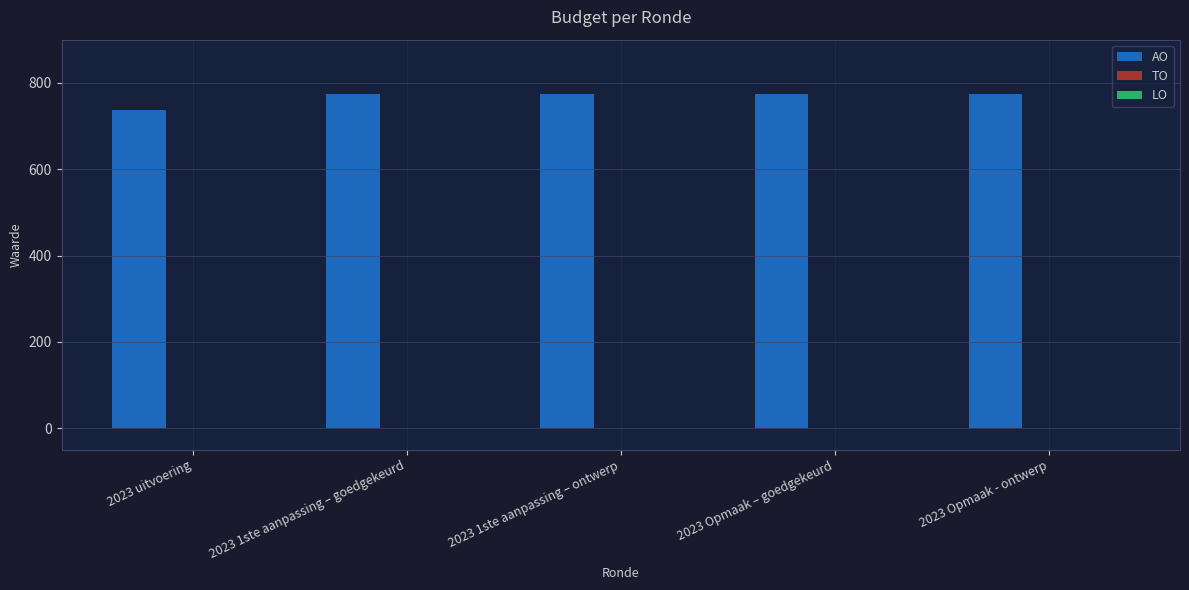

What is the smallest value displayed?

737